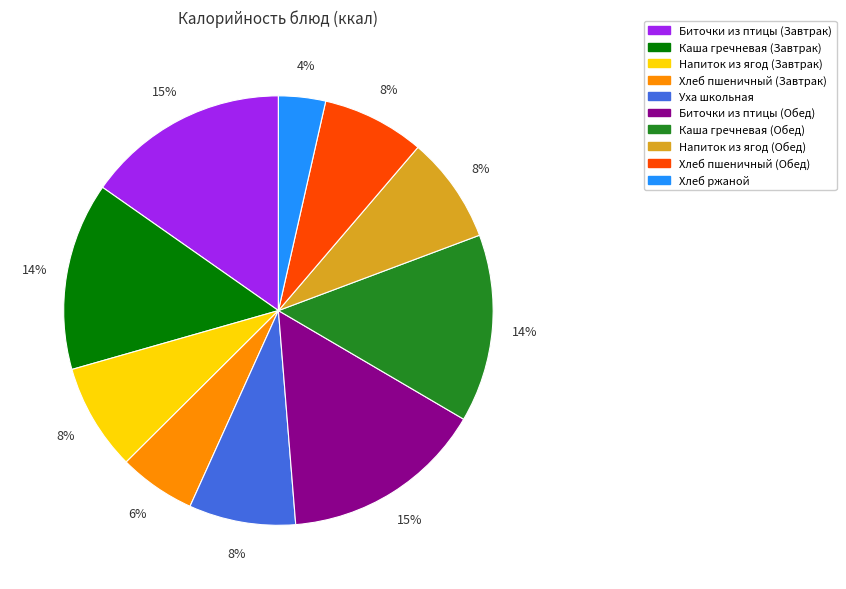

To the nearest percent, what is the combined percentage of Хлеб пшеничный (Завтрак) and Каша гречневая (Обед)?

20%